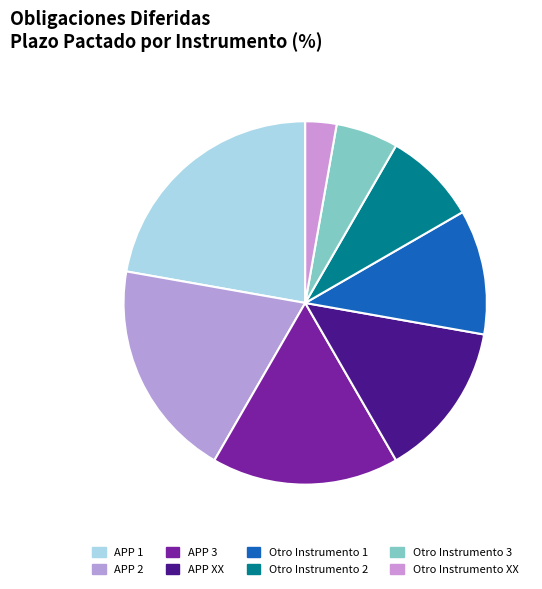

Is there any slice that represents more than half of the pie?

No